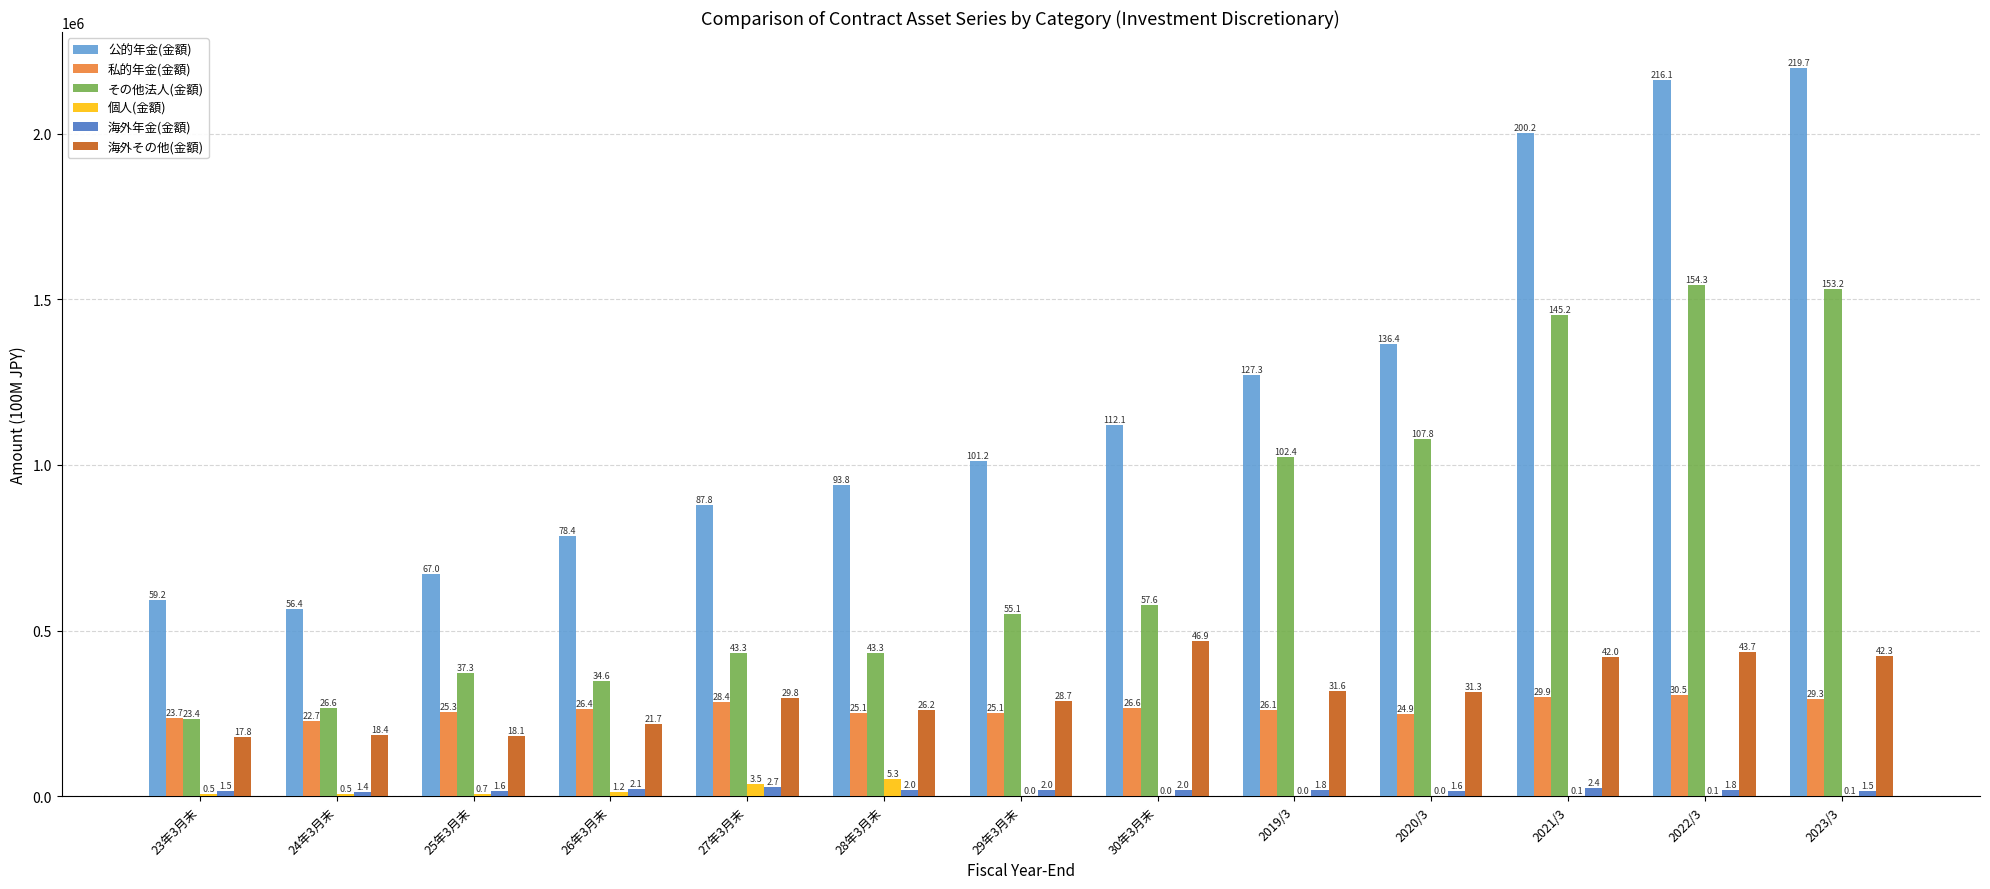

What is the label of the 2nd bar from the left?

24年3月末